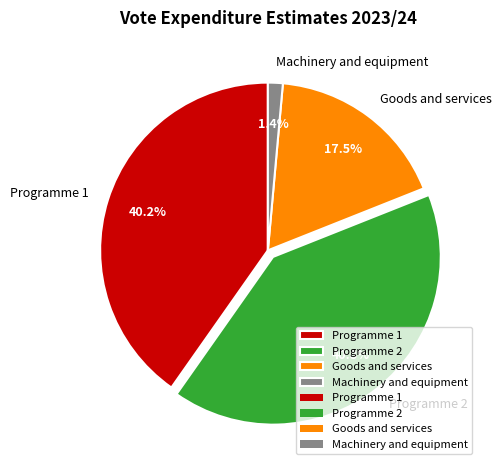

How many segments does this pie chart have?

4